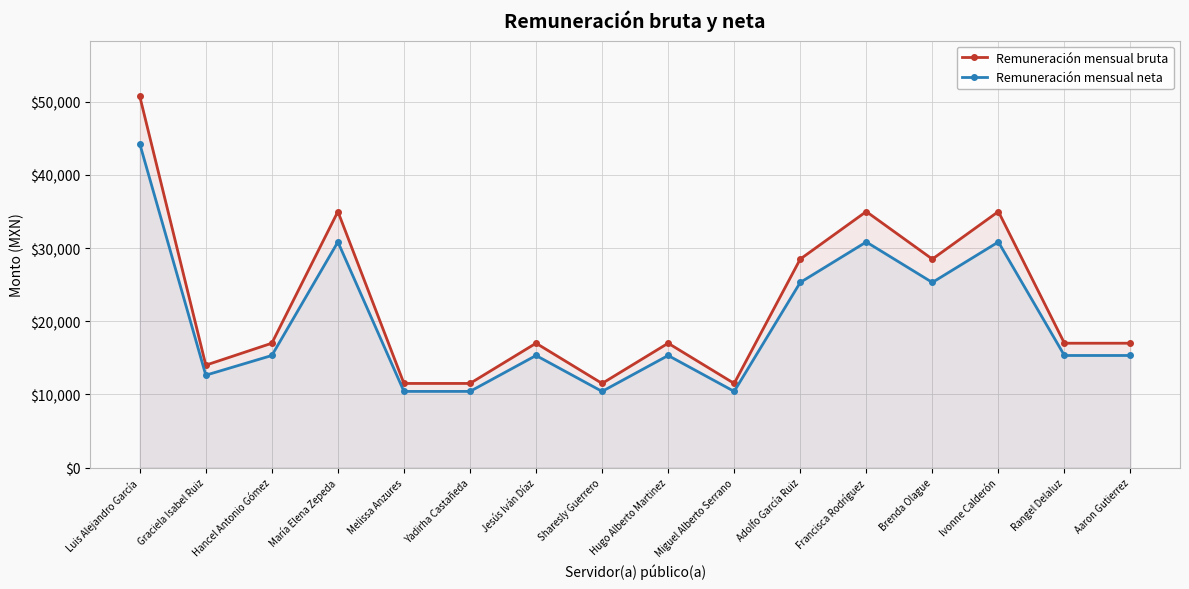

True or false: Remuneración mensual bruta and Remuneración mensual neta cross at least once.

False